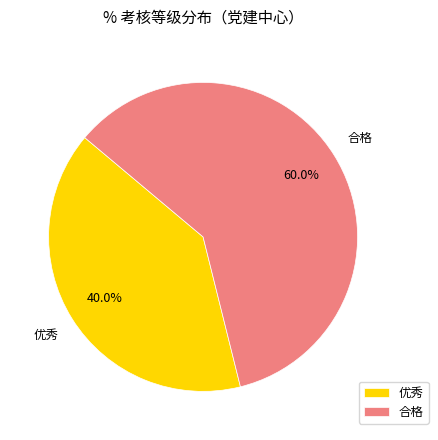

What percentage is the 合格 slice, to the nearest percent?

60%